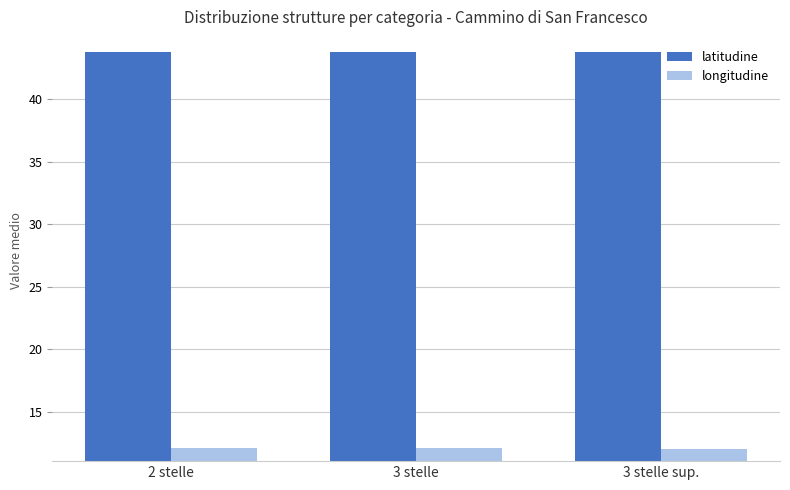

The longitudine series shows 12.1 at 2 stelle. True or false?

True